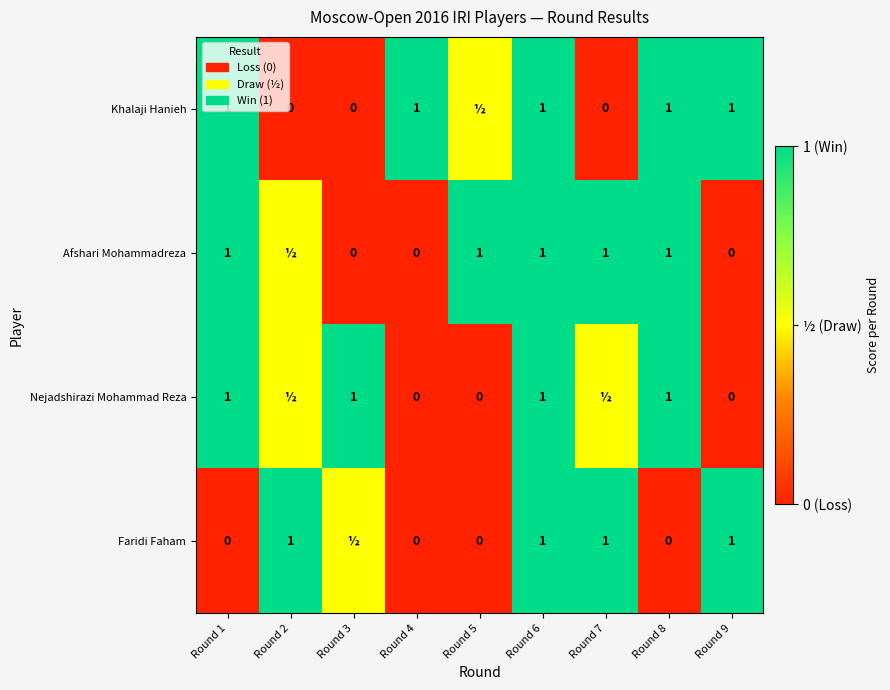

What is the maximum value shown in the chart?

1.0